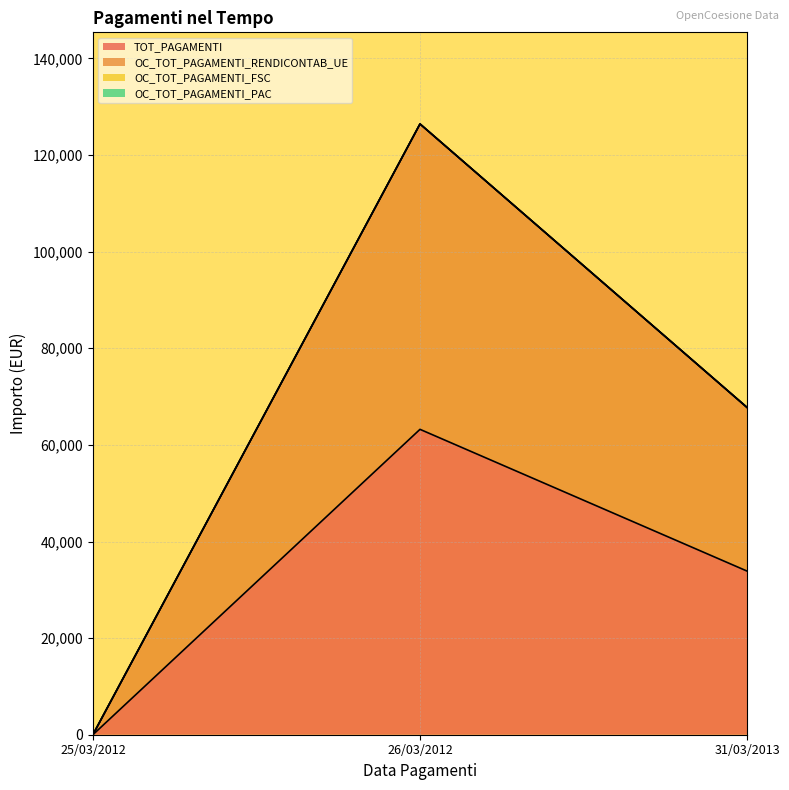

What is the total value across all series at 26/03/2012?

189661.0